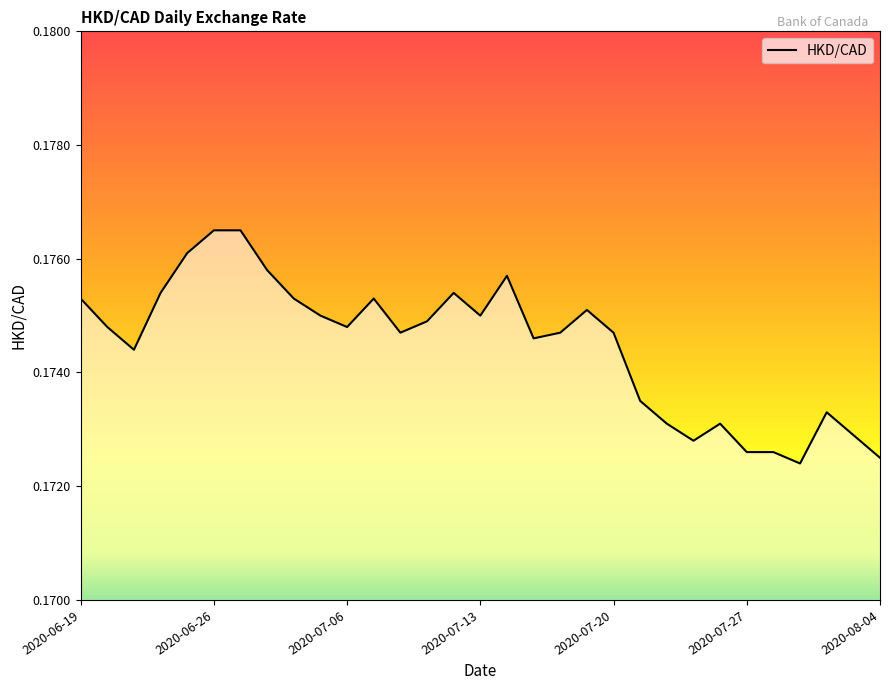

What is the average value?

0.2